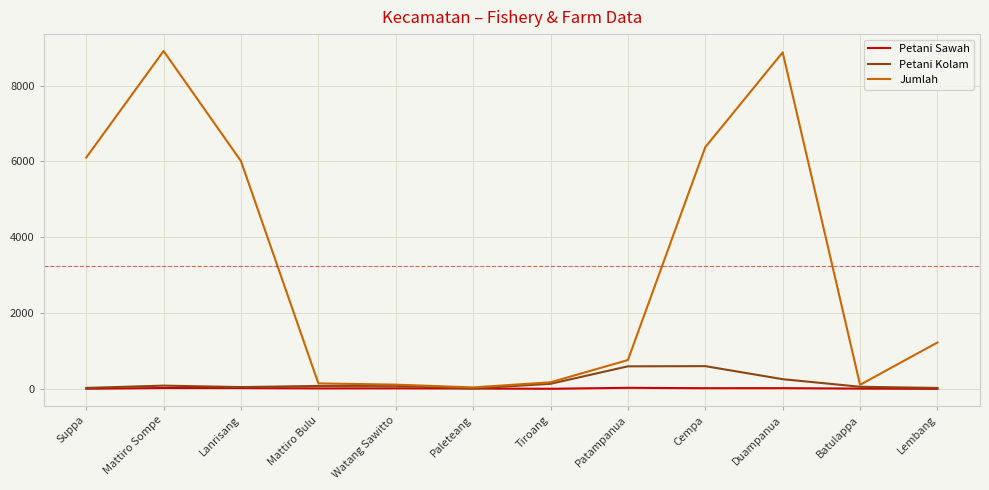

What is the total value across all series at Duampanua?

9151